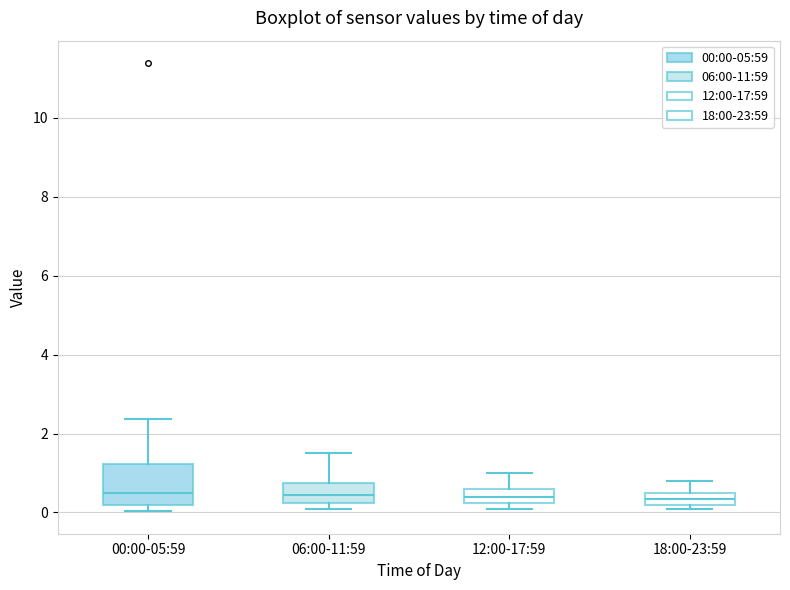

Comparing the boxes themselves (not the whiskers), which one is the tallest?

00:00-05:59